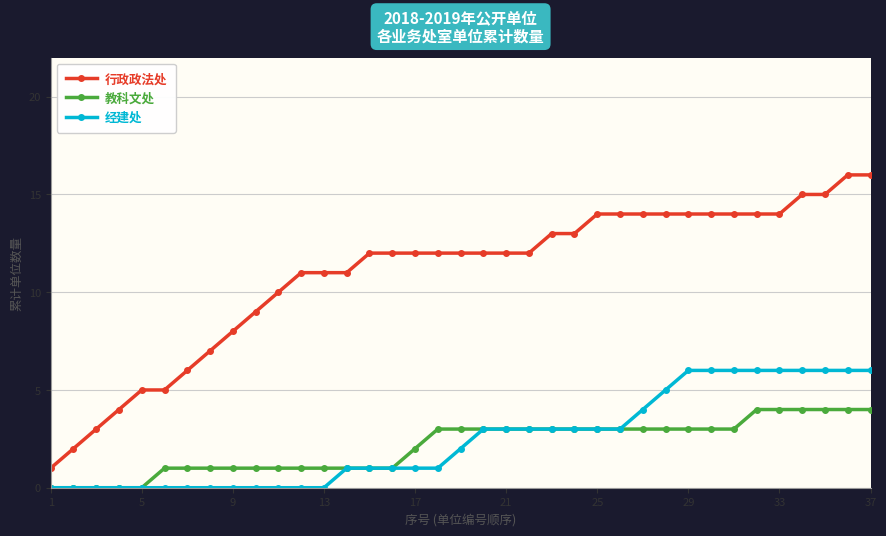

What is the value of the 行政政法处 point at the 25th from the left?

14